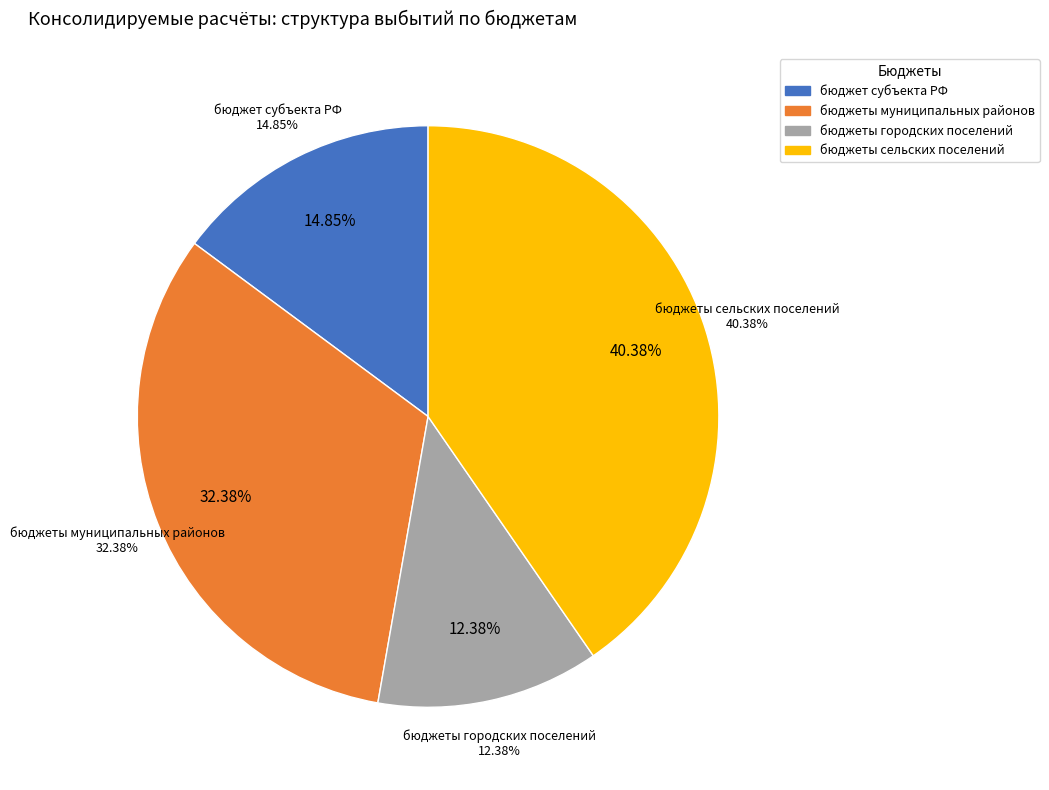

Is бюджет субъекта Российской Федерации the majority of the pie?

No